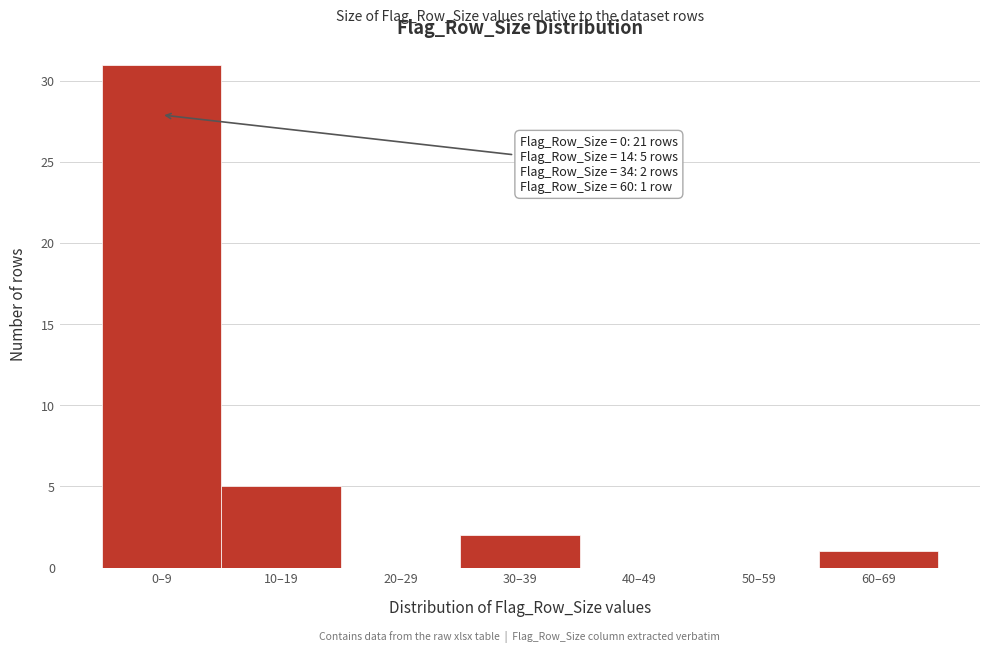

Reading left to right, extract all data points from this chart.

0–9=31	10–19=5	20–29=0	30–39=2	40–49=0	50–59=0	60–69=1